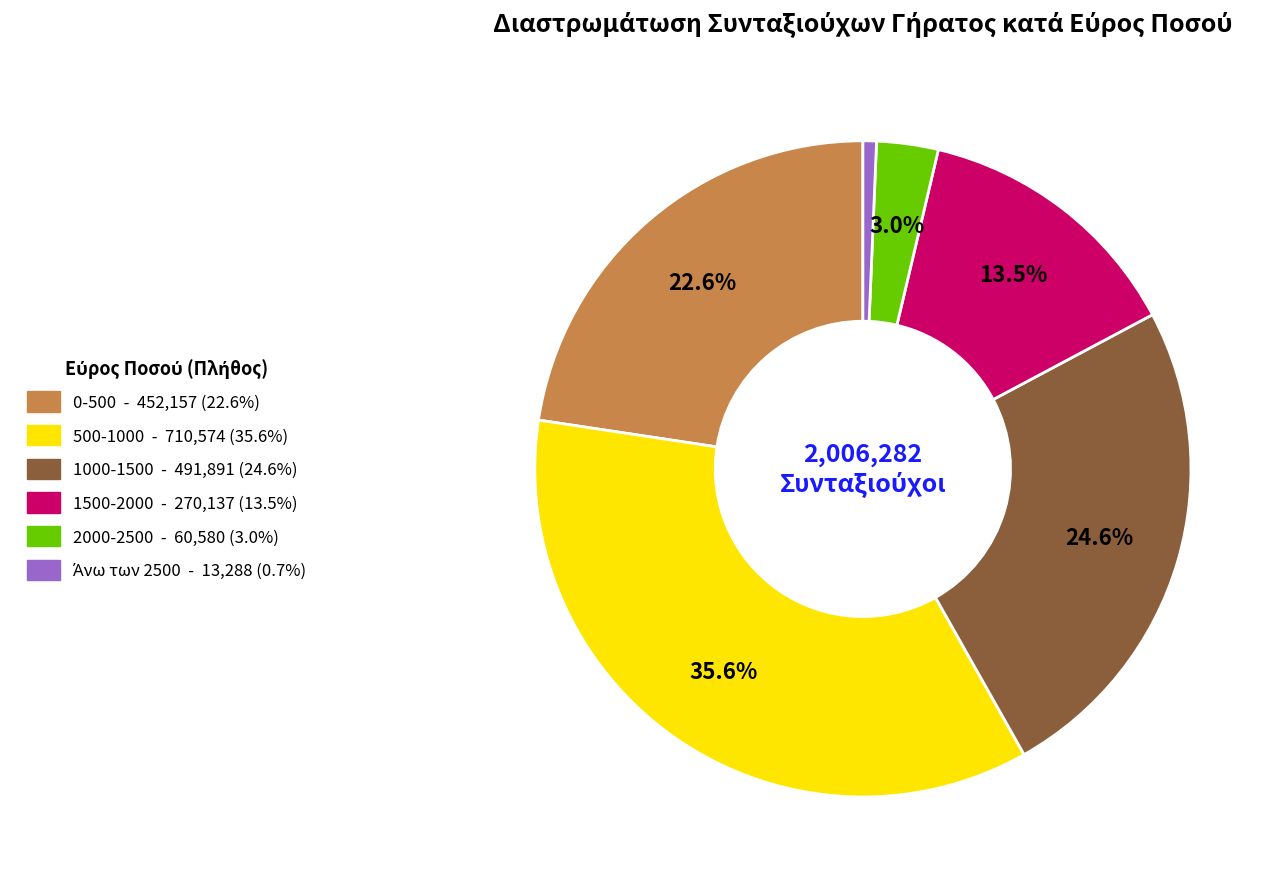

To the nearest percent, what is the average slice percentage?

17%